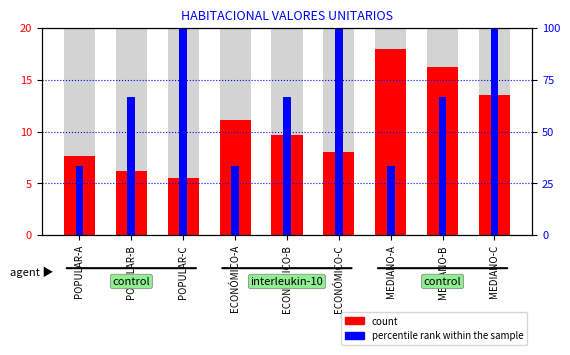

What is the label of the 7th bar from the right?

POPULAR-C